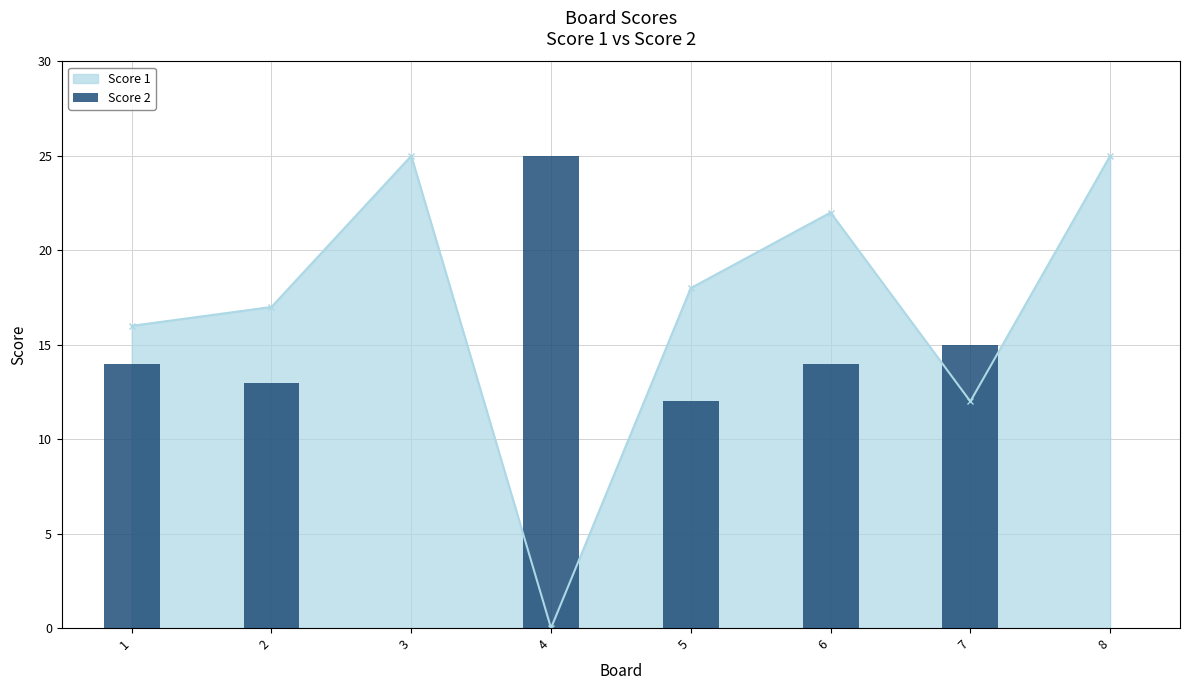

True or false: the data shows 5 at 5.

False